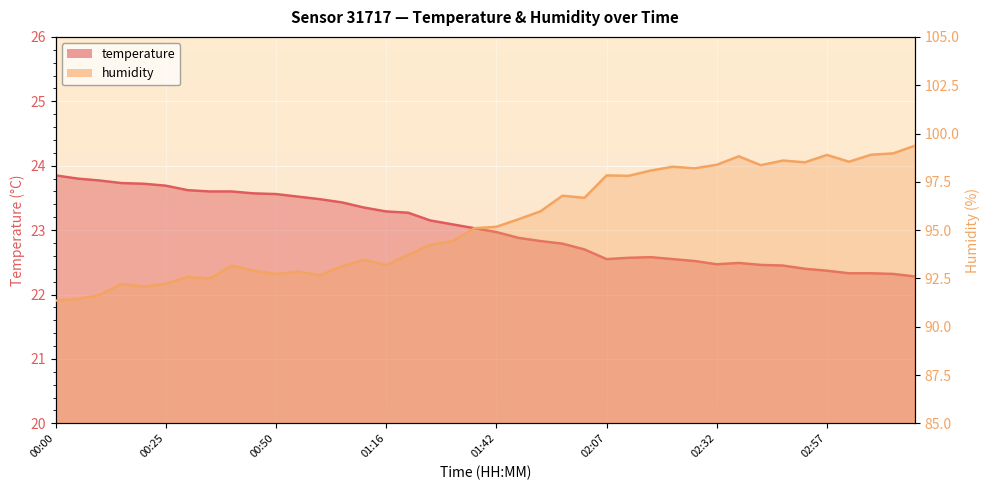

True or false: temperature and humidity cross at least once.

False